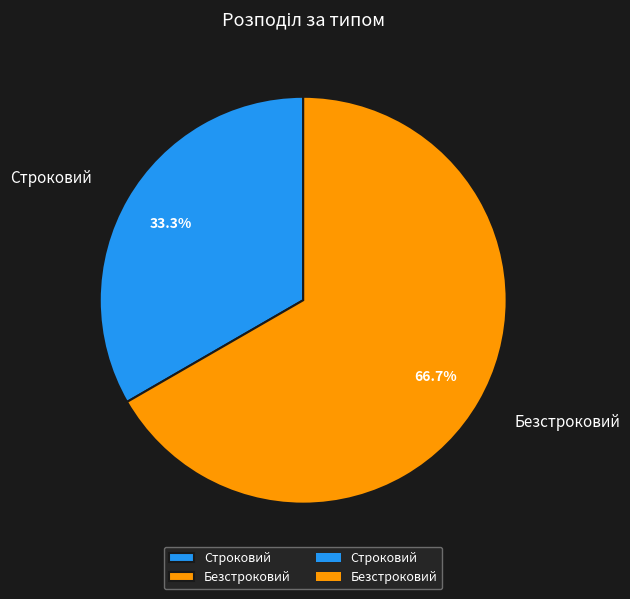

What is the total percentage of Безстроковий and Строковий?

100.0%